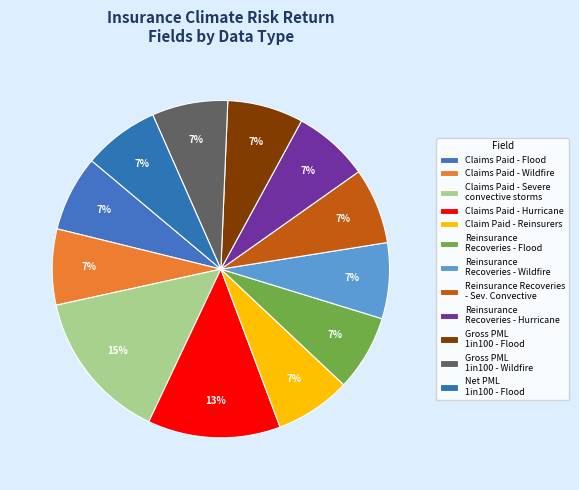

Between Claims Paid - Wildfire and Claims Paid - Hurricane, which is larger?

Claims Paid - Hurricane